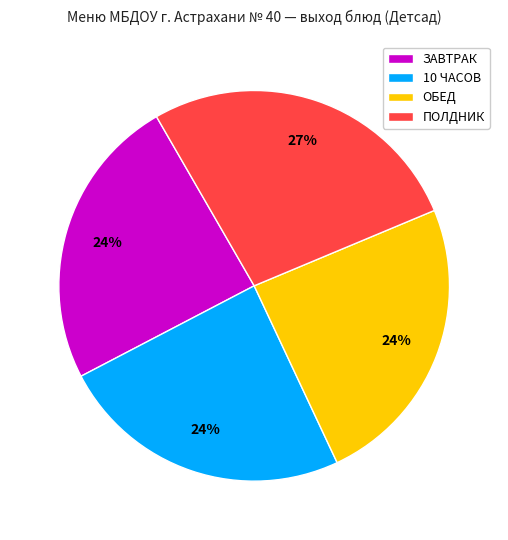

Does any single category account for the majority?

No